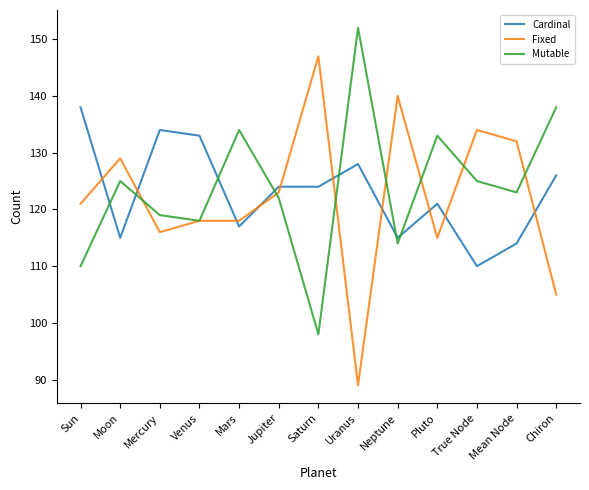

At Mercury, list the series in order from largest to smallest.

Cardinal, Mutable, Fixed